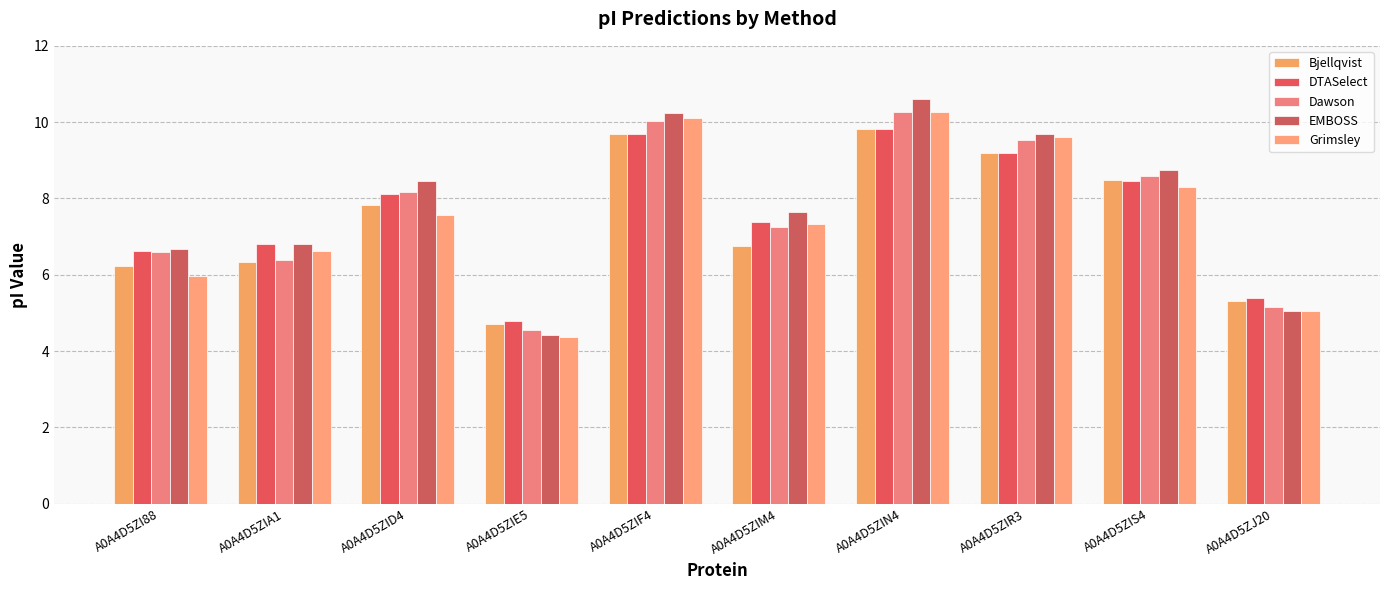

True or false: Dawson has a value of 5.0 at A0A4D5ZIF4.

False